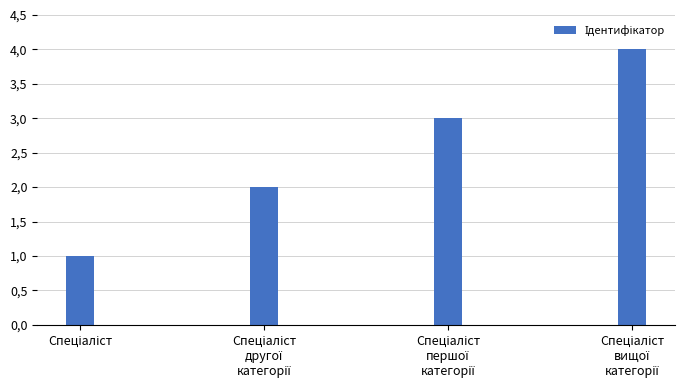

Reading left to right, list all the values displayed in this chart.

Спеціаліст=1	Спеціаліст
другої
категорії=2	Спеціаліст
першої
категорії=3	Спеціаліст
вищої
категорії=4